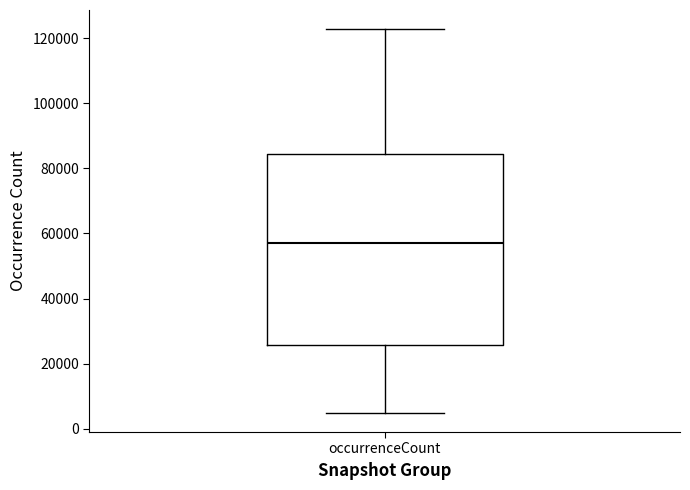

Read this box plot against the y-axis: the position of the median line, the range covered by the box, and the ends of both whiskers. The values are not printed on the chart, so give them approximately, as read against the axis.

median 58000, box 26000 to 84000, whiskers 4000 to 122000